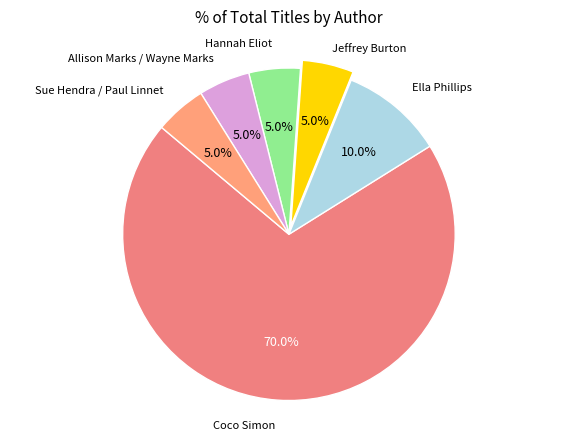

What is the largest slice in the pie chart?

Coco Simon